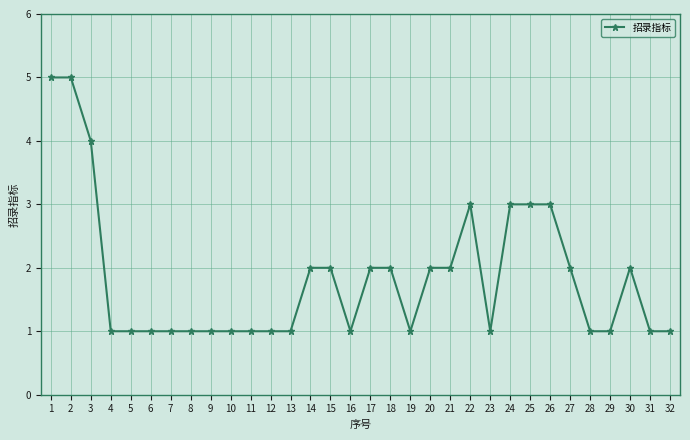

Is this an area chart (filled region under the line)?

No